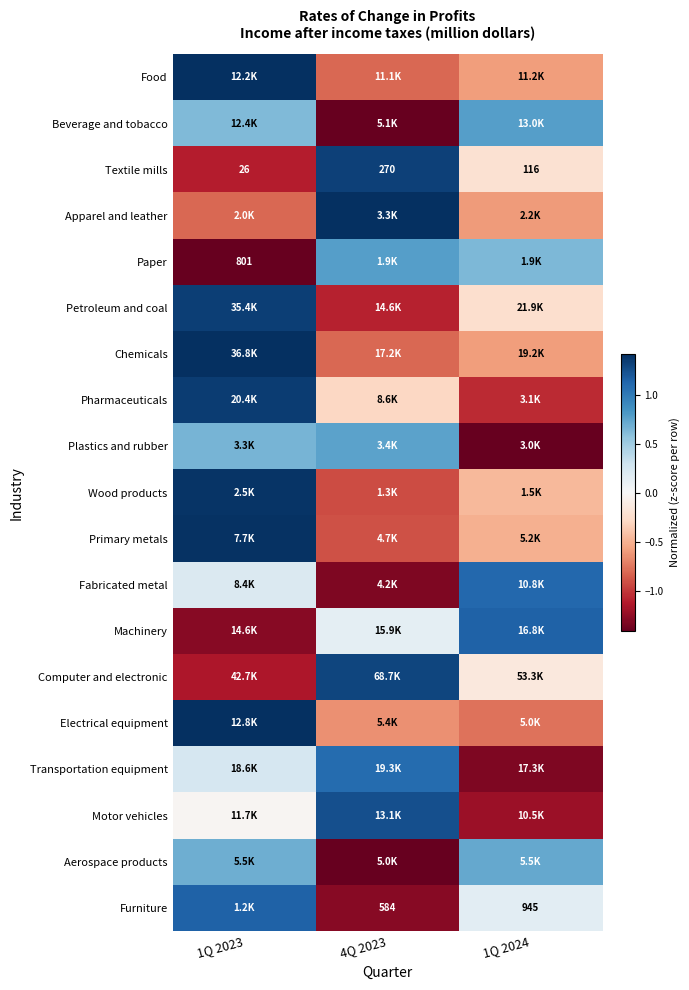

Where is Fabricated metal nearest to the value 0?

1Q 2023